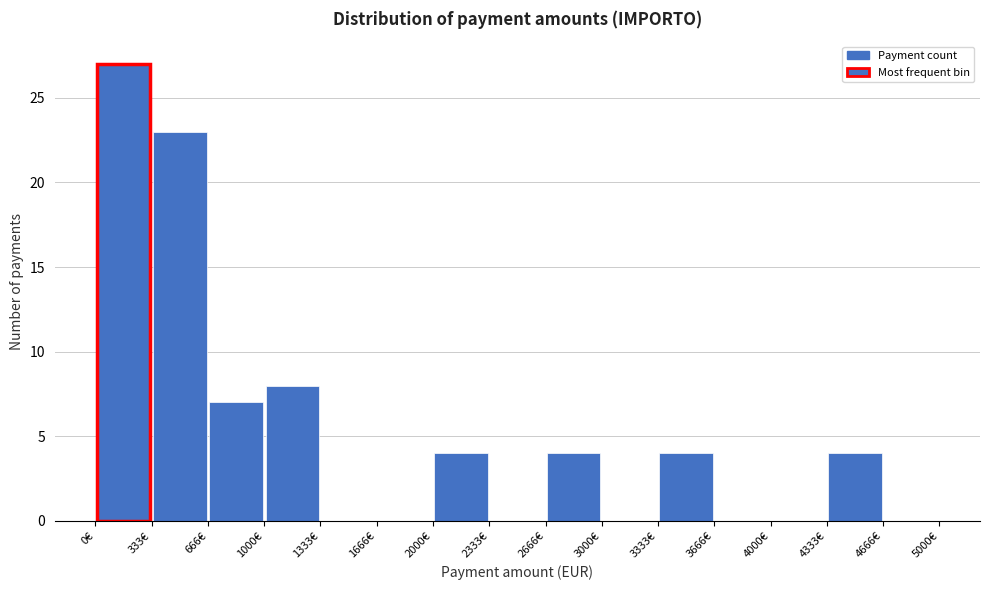

Reading left to right, transcribe this chart: for each bar, give the range it covers on the x-axis and its height. Neither the bar edges nor the heights are printed on the chart, so give them approximately, as read against the axes.

0 to 350: 27
350 to 650: 23
650 to 1000: 7
1000 to 1350: 8
1350 to 1650: 0
1650 to 2000: 0
2000 to 2350: 4
2350 to 2650: 0
2650 to 3000: 4
3000 to 3350: 0
3350 to 3650: 4
3650 to 4000: 0
4000 to 4350: 0
4350 to 4650: 4
4650 to 5000: 0